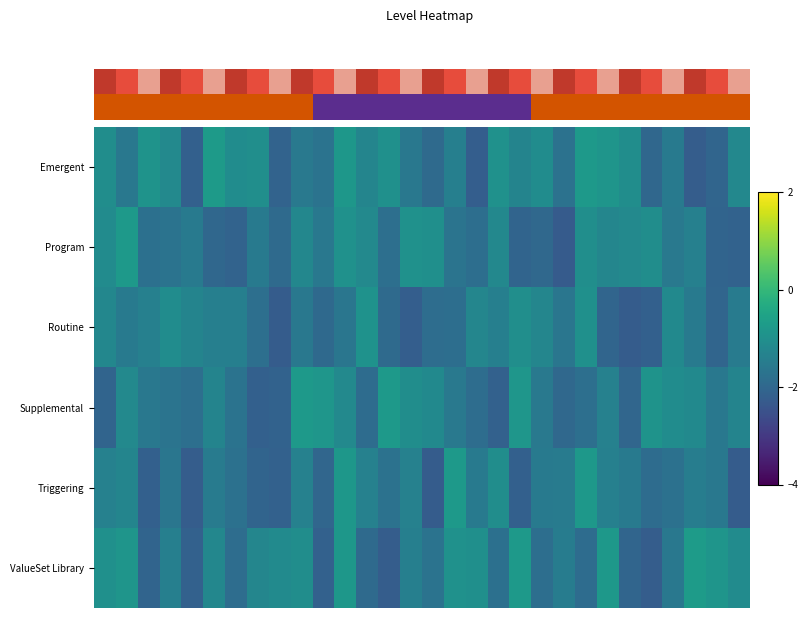

At how many categories does at least one series exceed -1?

18